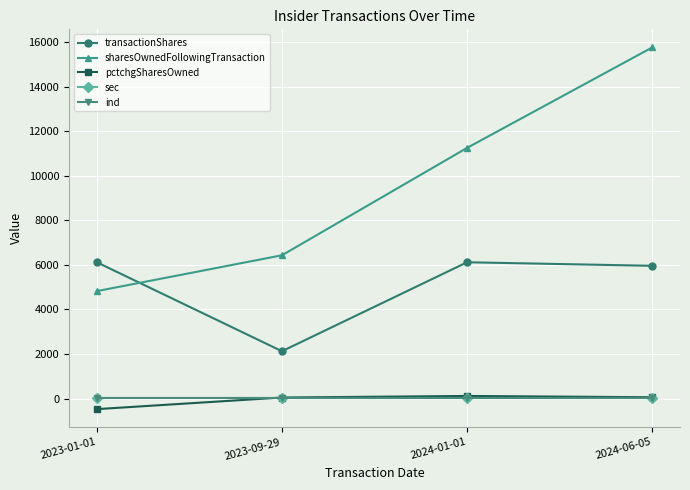

How many series are shown in this chart?

5